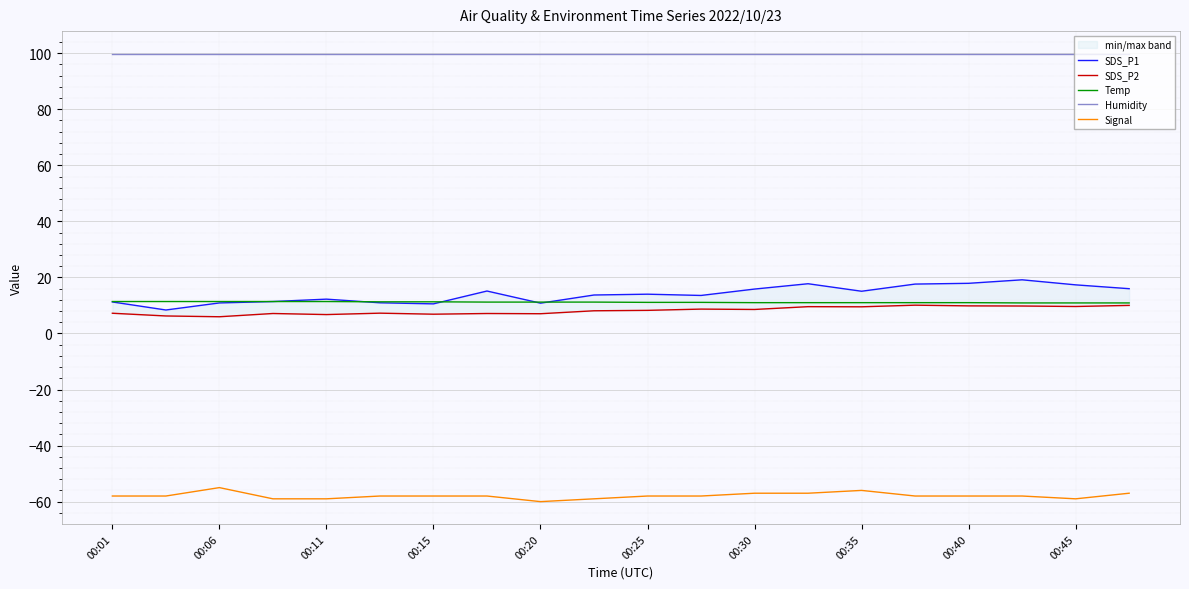

What is the difference between the maximum and minimum values in the Signal series?

5.0